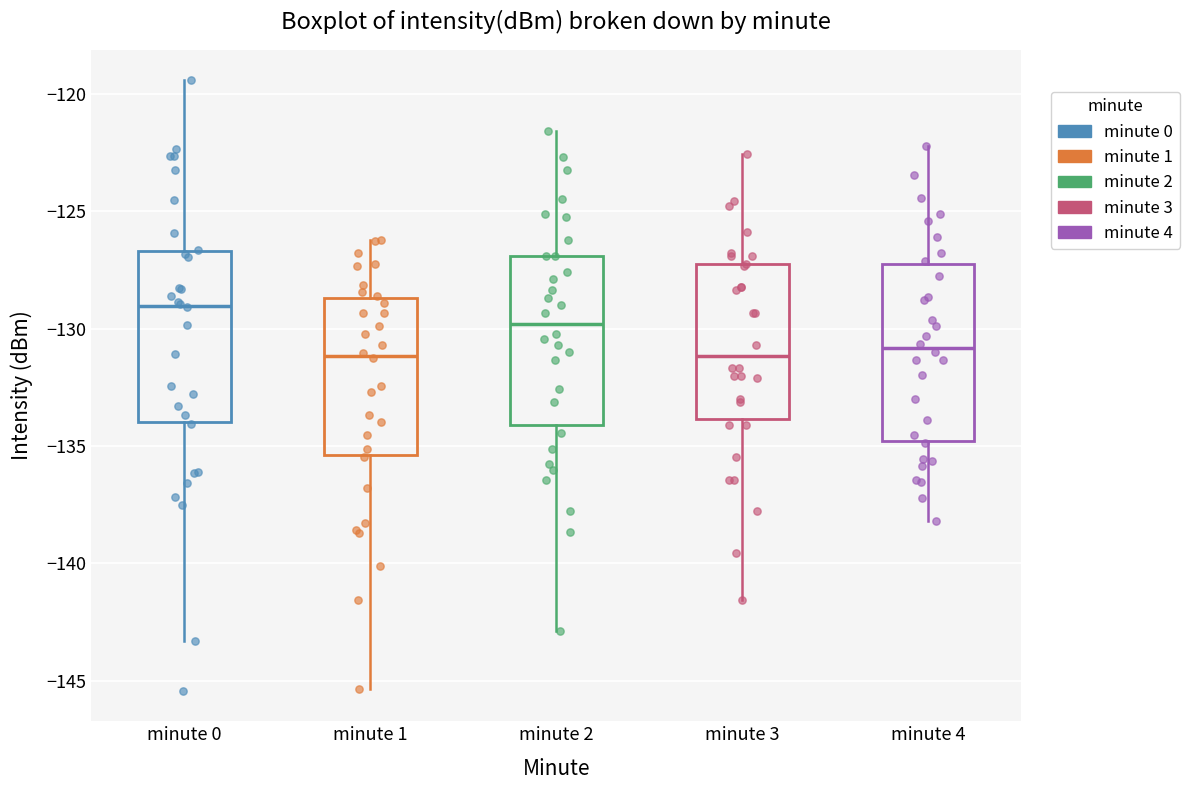

Reading left to right, transcribe this box plot: for each box, give where its median line is, the range the box spans, and where its two whiskers end, as read against the y-axis. The values are not printed on the chart, so give them approximately, as read against the axis.

minute 0: median -129.0, box -134.0 to -126.5, whiskers -143.5 to -119.5
minute 1: median -131.0, box -135.5 to -128.5, whiskers -145.5 to -126.0
minute 2: median -130.0, box -134.0 to -127.0, whiskers -143.0 to -121.5
minute 3: median -131.0, box -134.0 to -127.5, whiskers -141.5 to -122.5
minute 4: median -131.0, box -135.0 to -127.5, whiskers -138.0 to -122.0